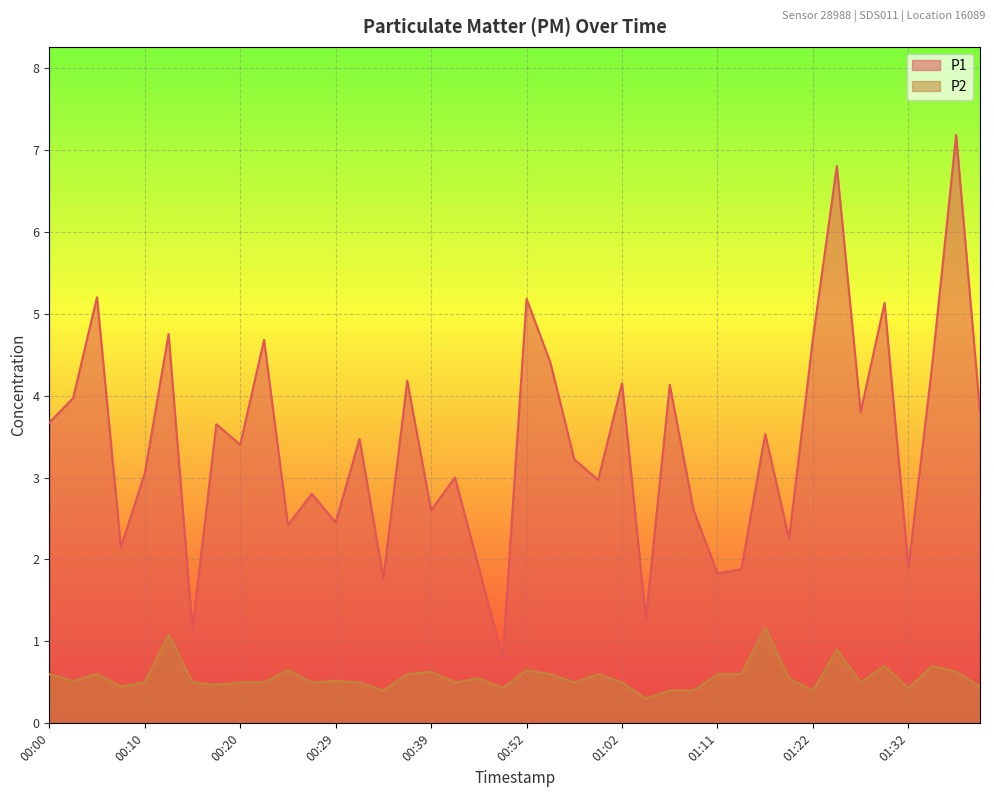

True or false: P2 and P1 intersect in this chart.

False